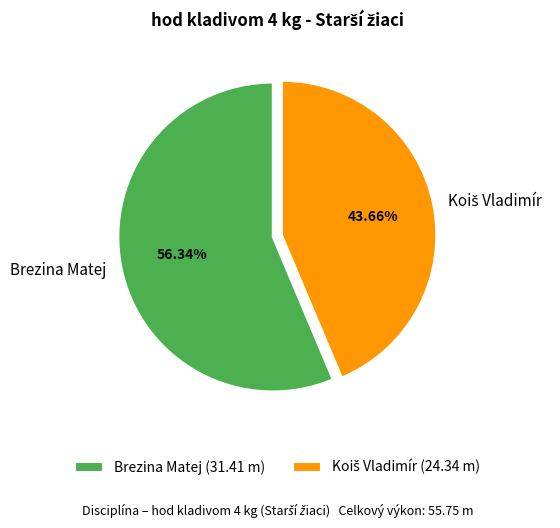

Is there any slice that represents more than half of the pie?

Yes